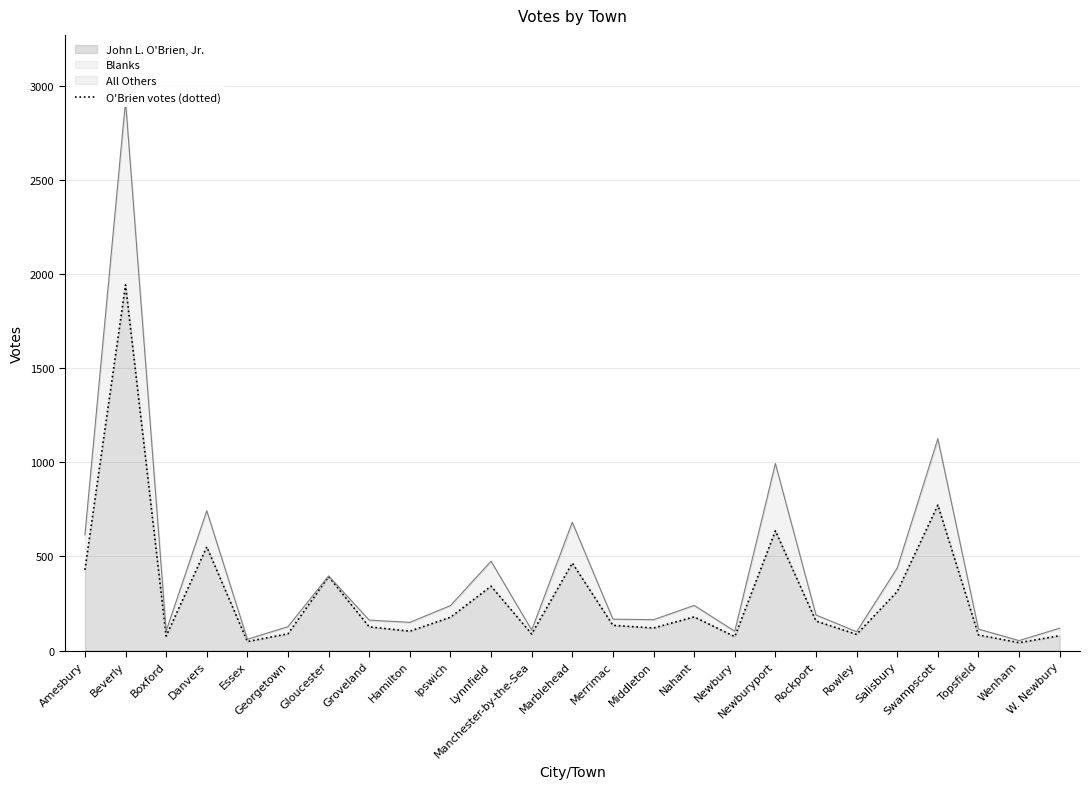

Does the chart display data point markers on the line(s)?

No